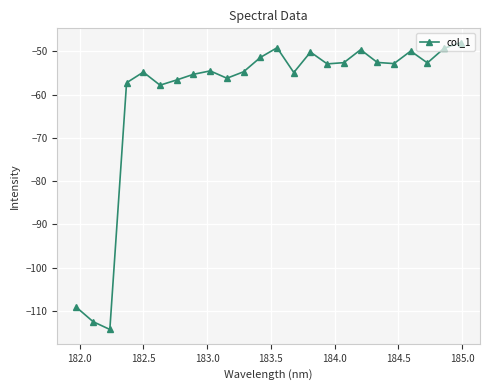

What is the value of the 10th point from the left?

-56.2